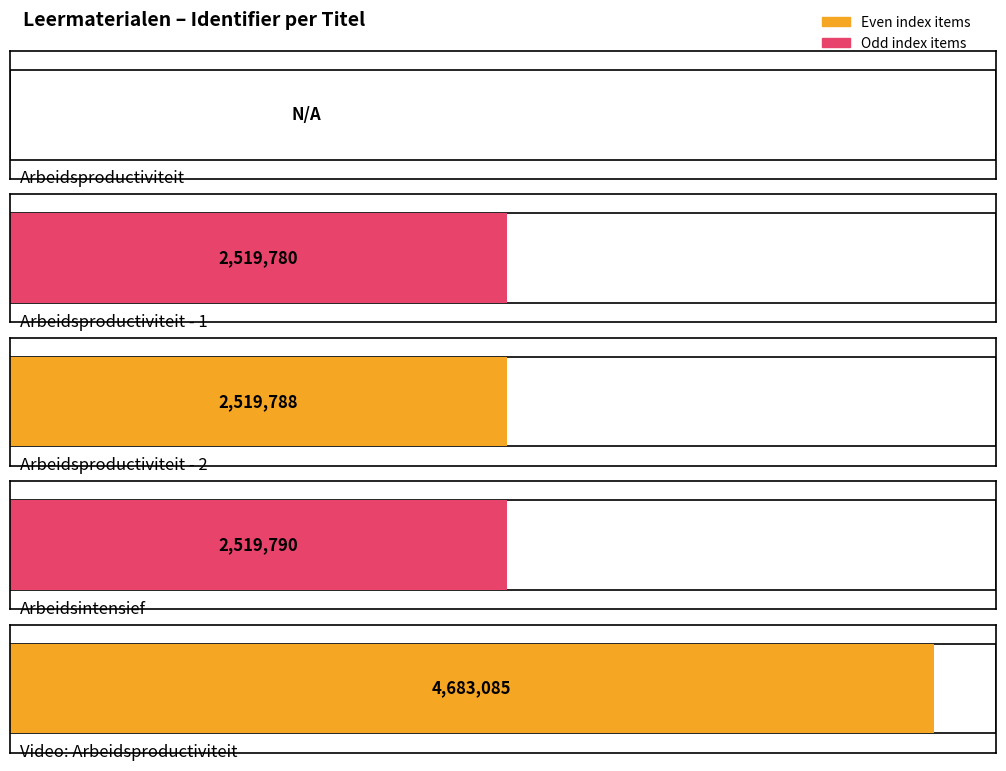

What is the average value?

2448489